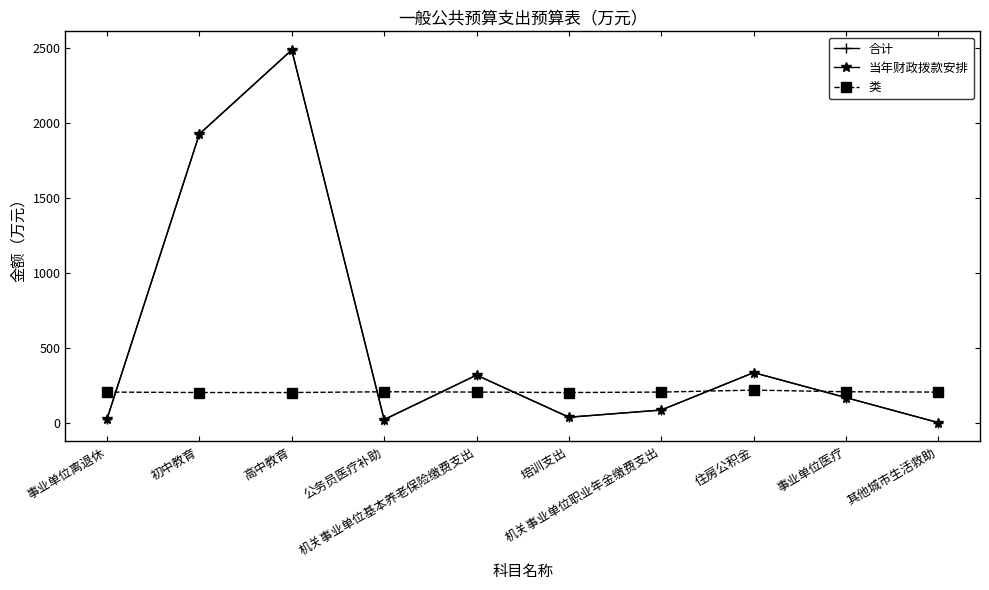

What is the difference between the highest and lowest values at 初中教育?

1719.9